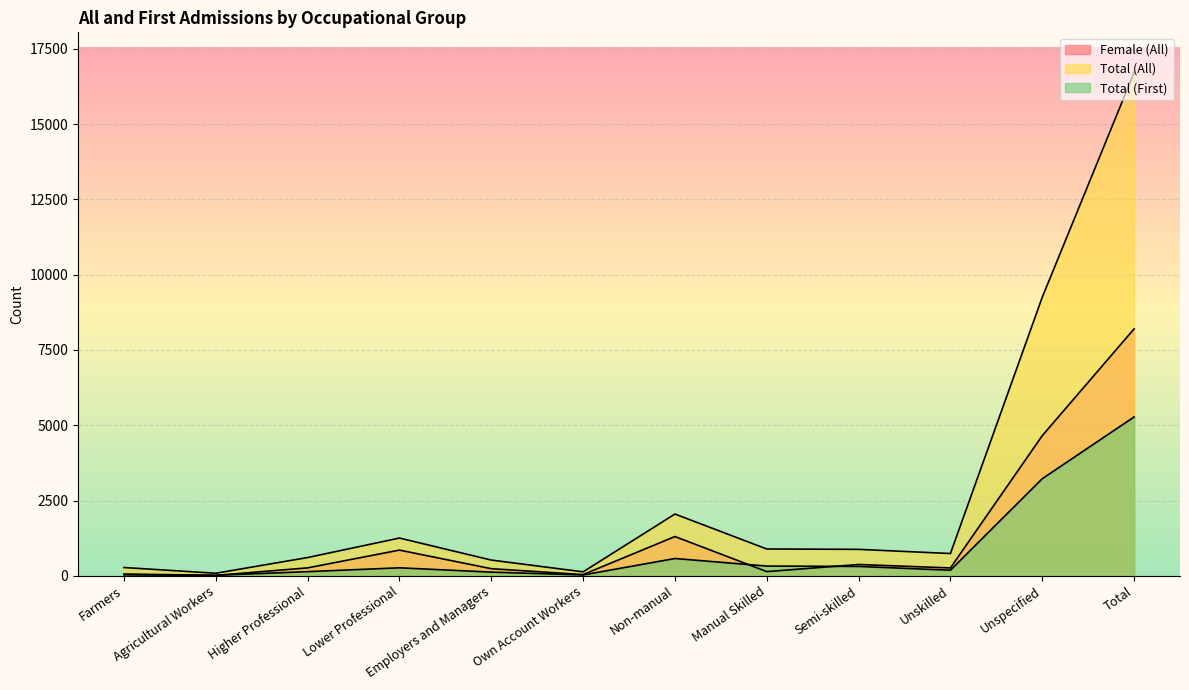

At how many categories does at least one series exceed 14715?

1